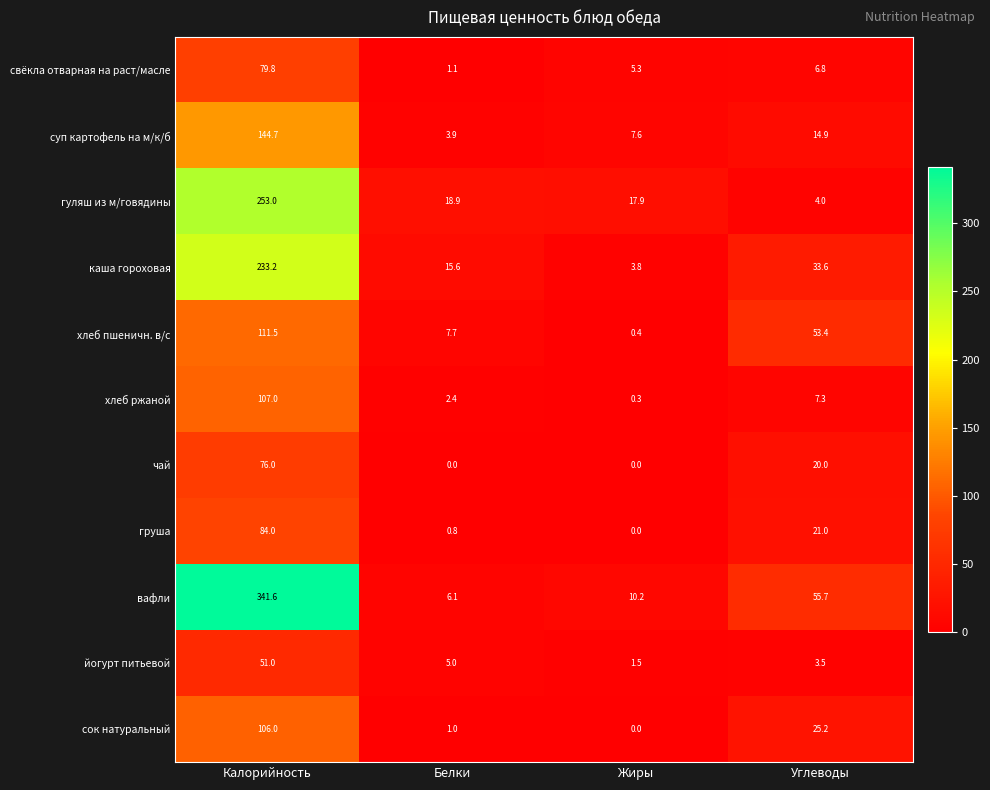

The value of сок натуральный at Углеводы is 39.6. True or false?

False